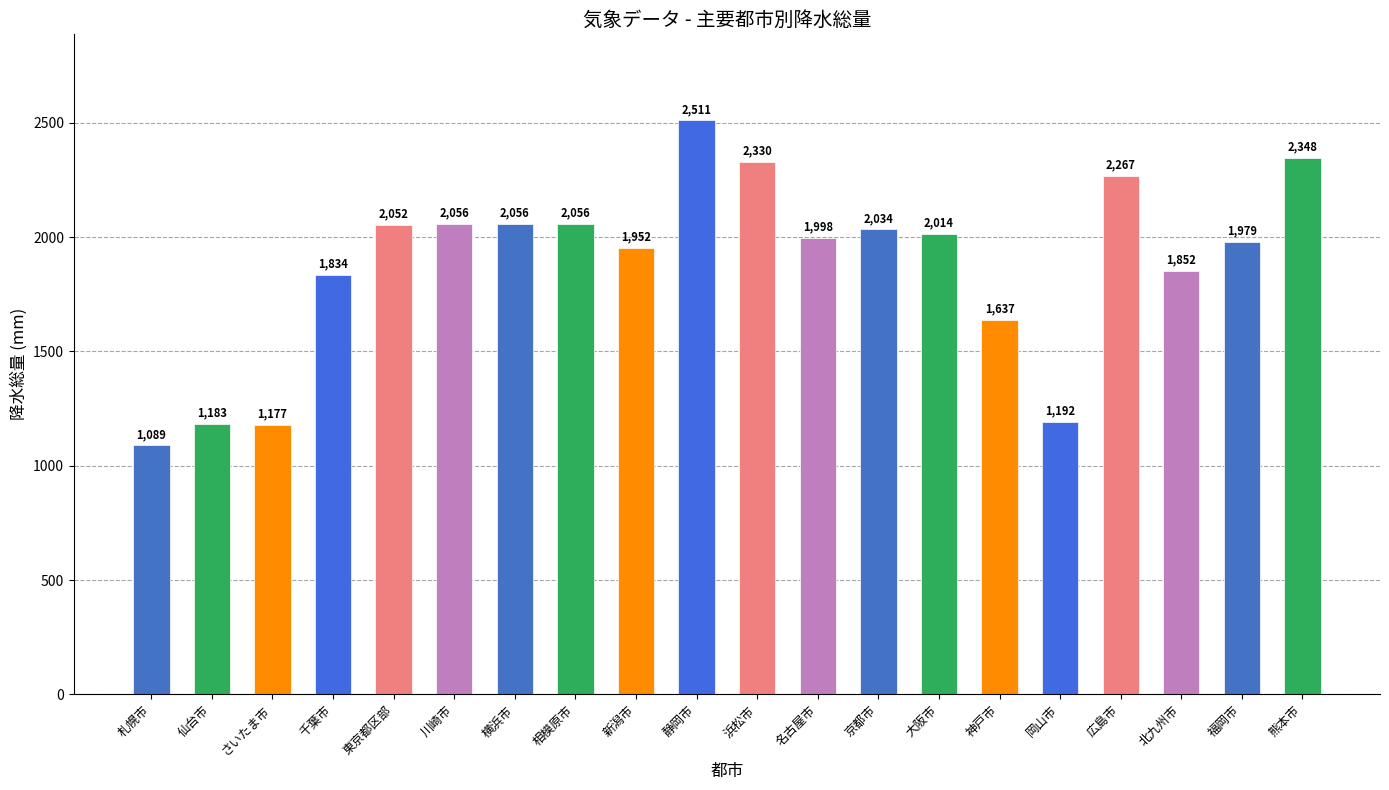

The chart shows a value of 2347.5 at 熊本市. True or false?

True